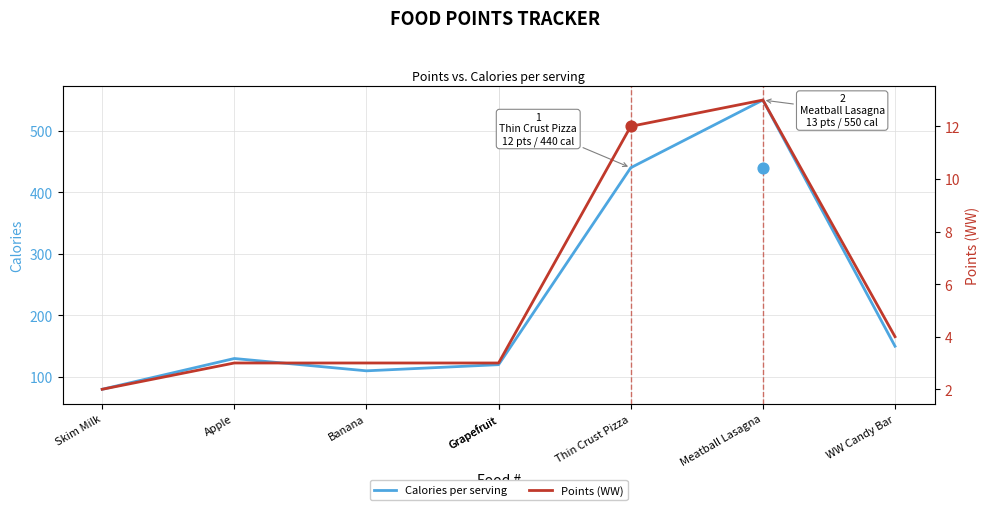

At how many categories does at least one series exceed 289?

2